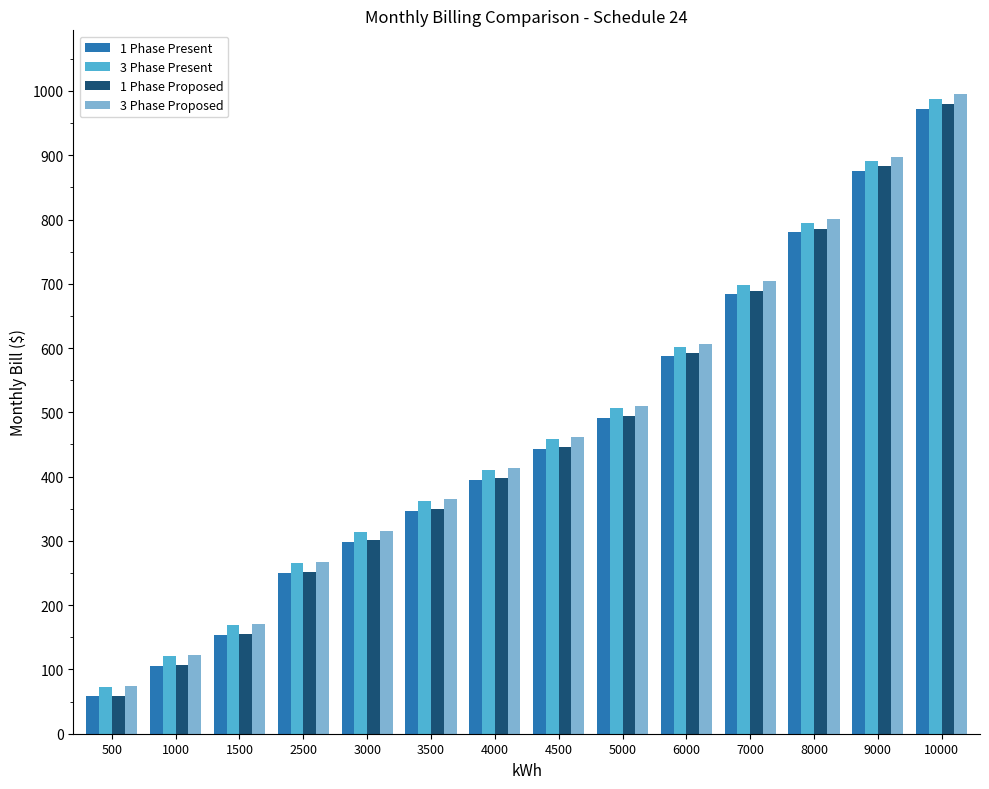

True or false: 1 Phase Proposed has a value of 337.8 at 7000.

False